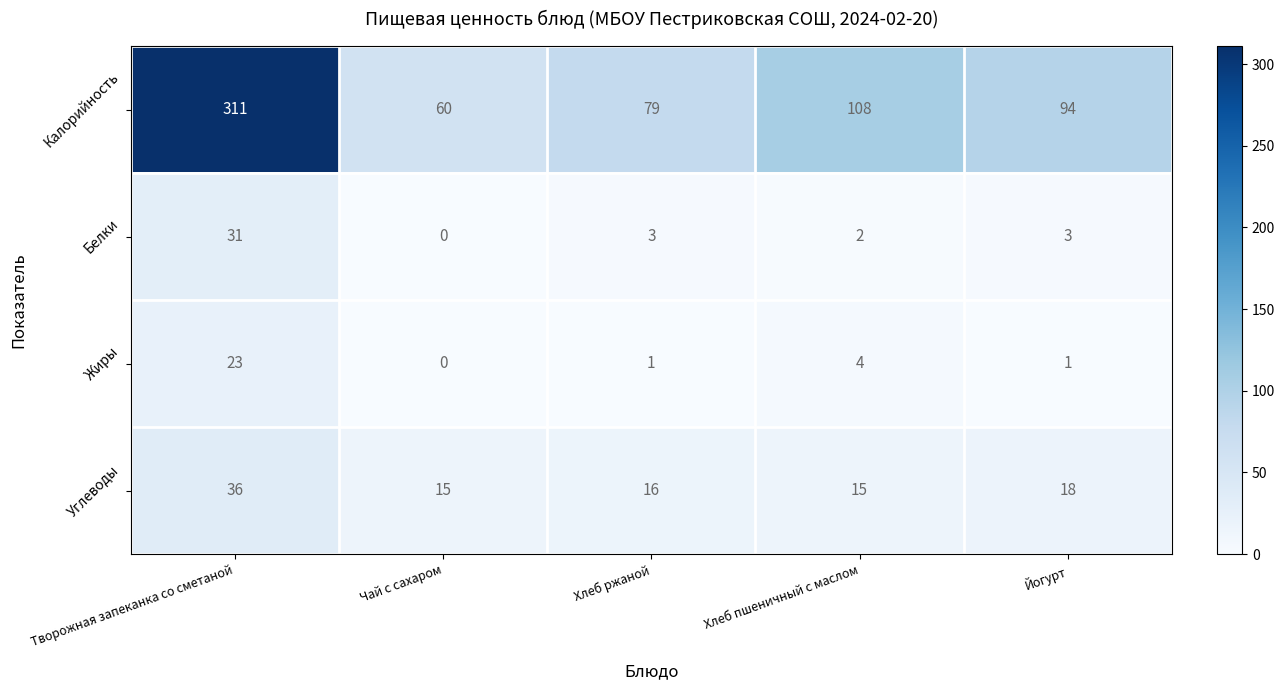

What is the difference between the maximum and minimum values in the Углеводы series?

21